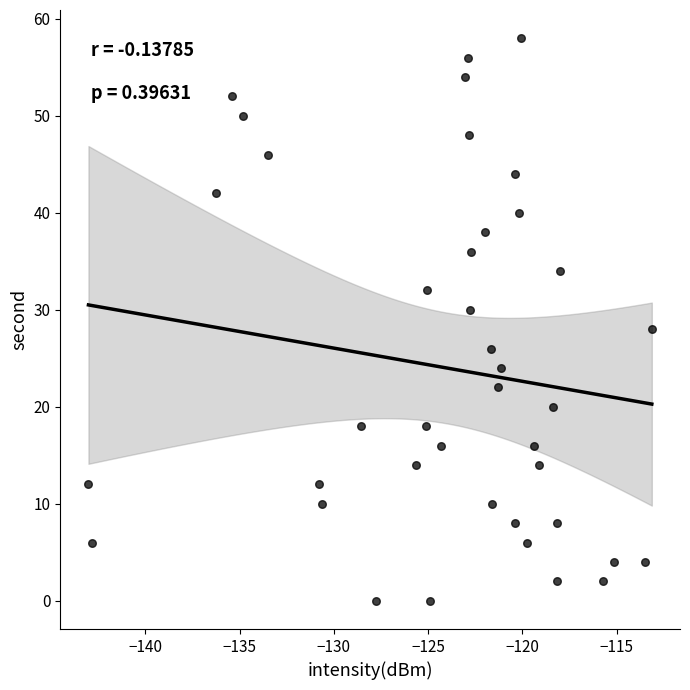

What is the range of Y values (max minus min)?

58